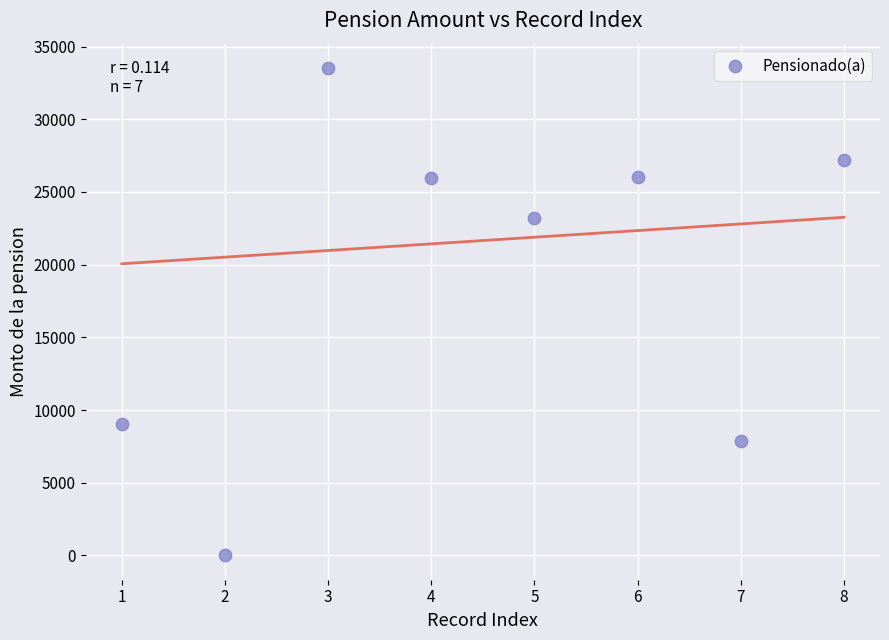

What is the average X value?

4.5